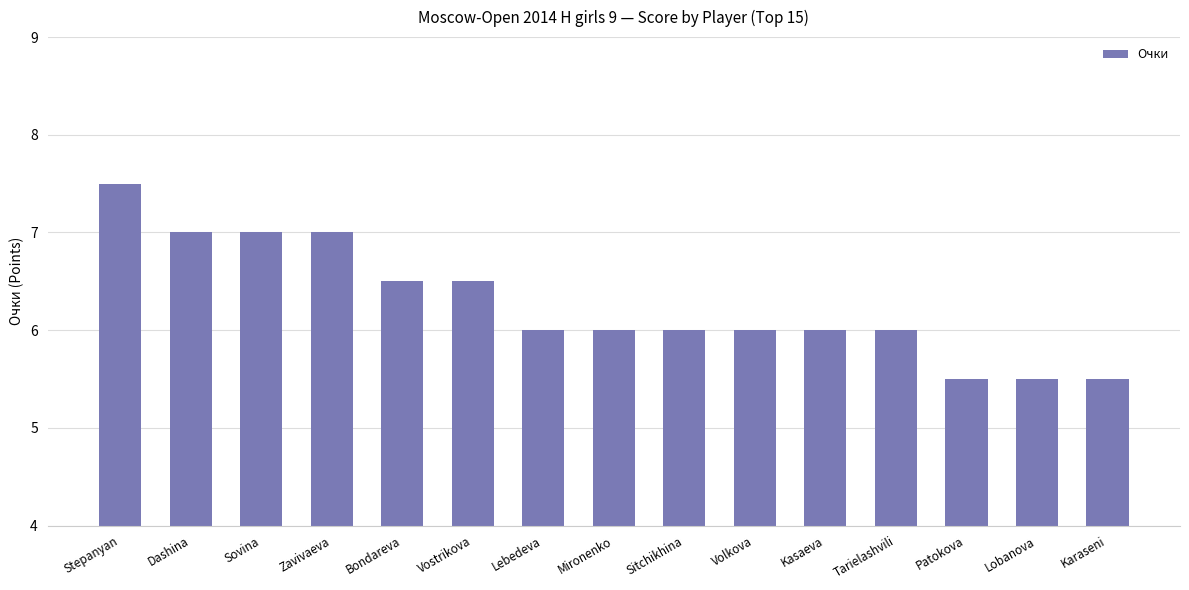

Which has a higher value, Stepanyan or Volkova?

Stepanyan